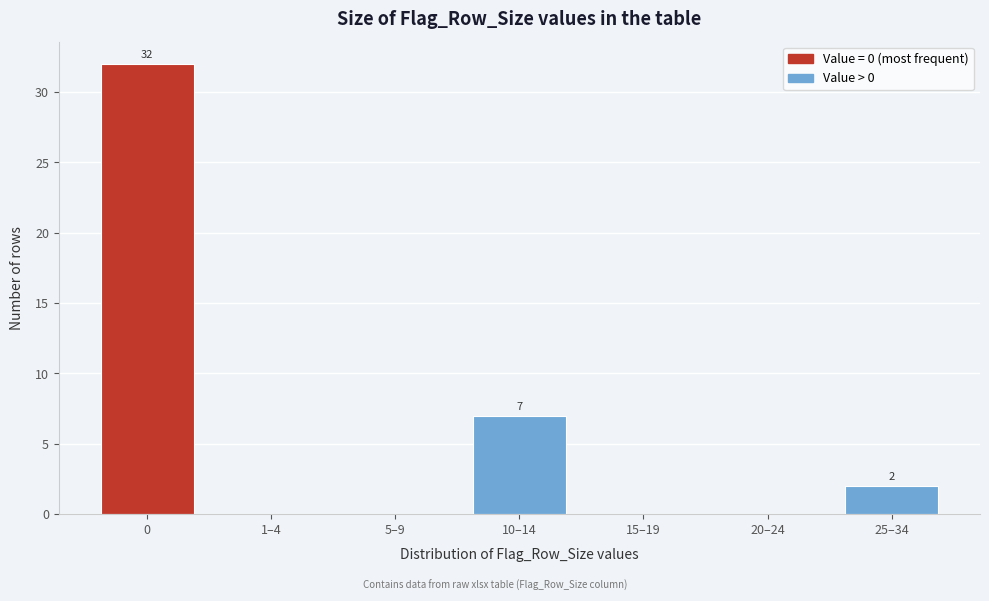

Reading left to right, list all the values displayed in this chart.

0=32	1–4=0	5–9=0	10–14=7	15–19=0	20–24=0	25–34=2